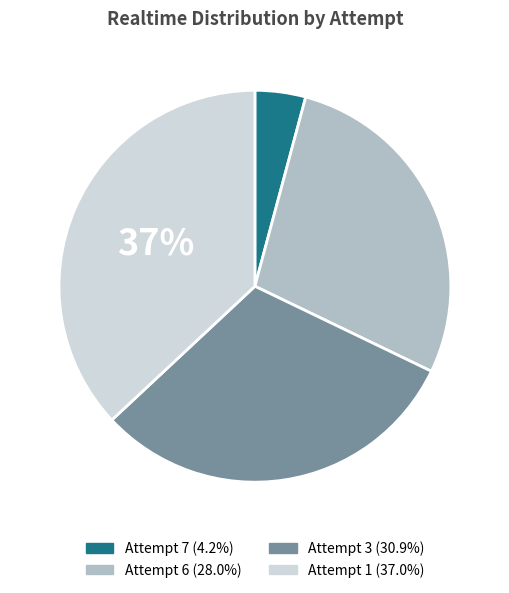

Which has a higher value, Attempt 1 or Attempt 7?

Attempt 1